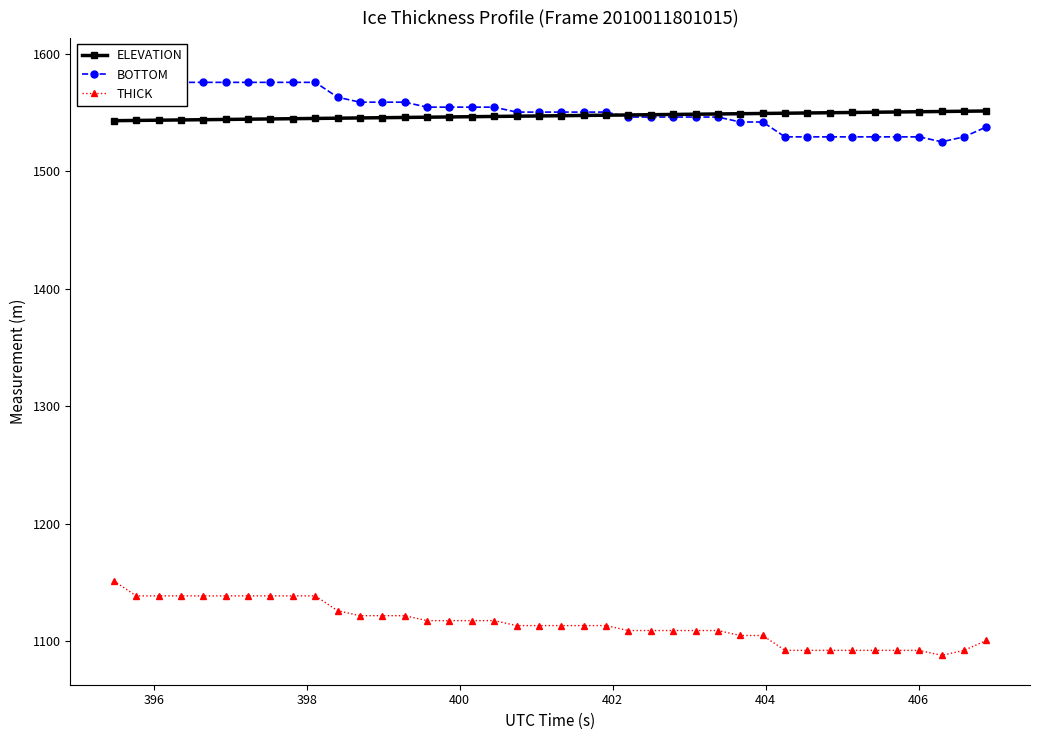

True or false: THICK and ELEVATION intersect in this chart.

False